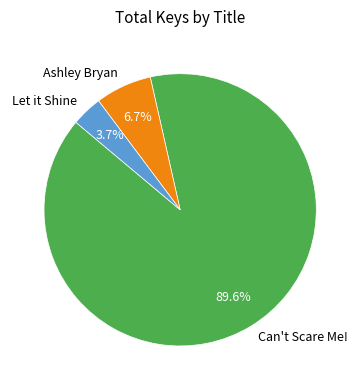

Which slice is the smallest?

Let it Shine